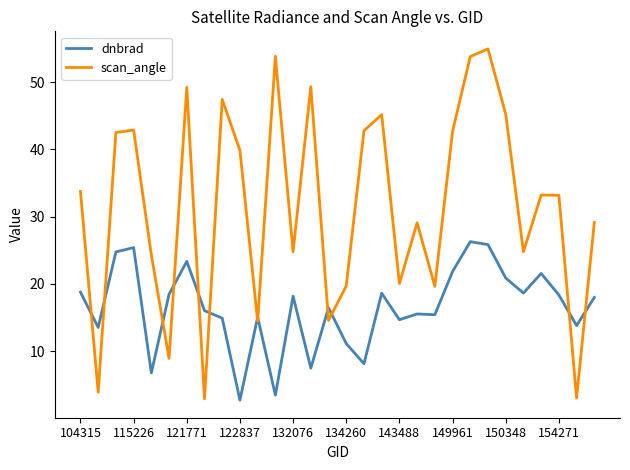

Which series has the largest range (max minus min)?

scan_angle